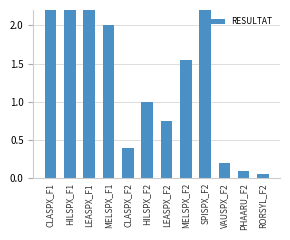

List the labels in order of value, smallest first.

RORSYL_F2, PHAARU_F2, VAUSPX_F2, CLASPX_F2, LEASPX_F2, HILSPX_F2, MELSPX_F2, MELSPX_F1, SPISPX_F2, HILSPX_F1, LEASPX_F1, CLASPX_F1